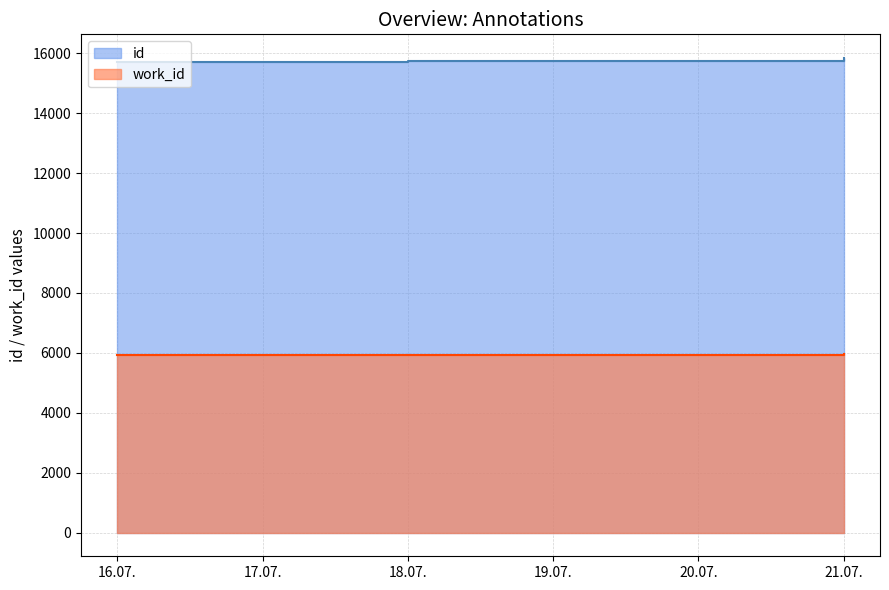

What is the sum of all id values?

94576